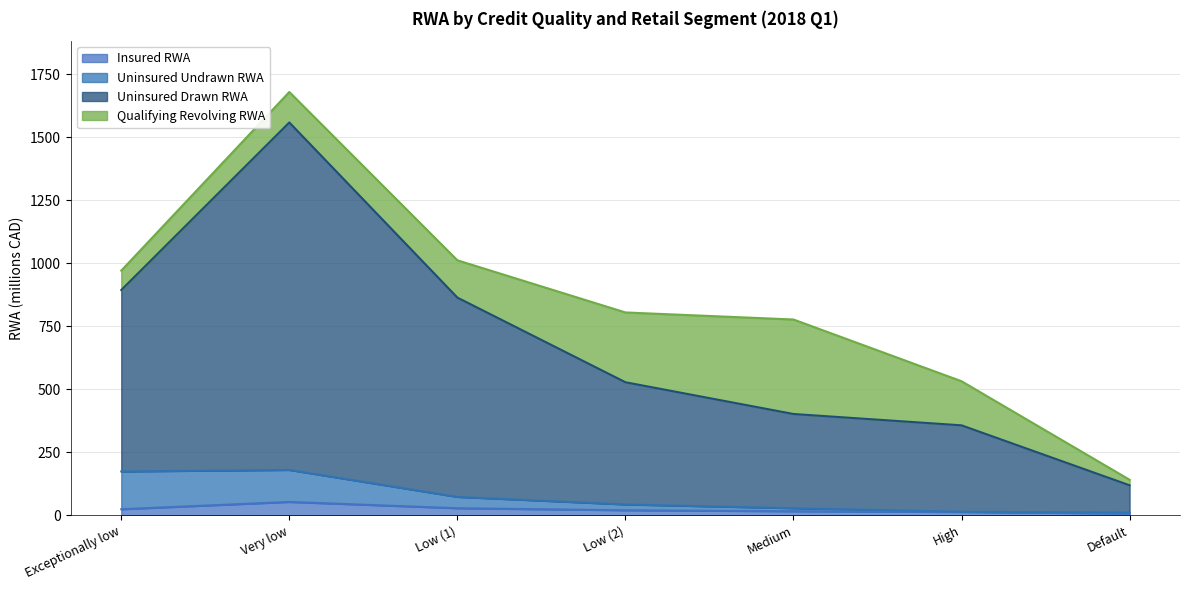

What value does the Uninsured Undrawn RWA series have at Default, to the nearest 5?

10